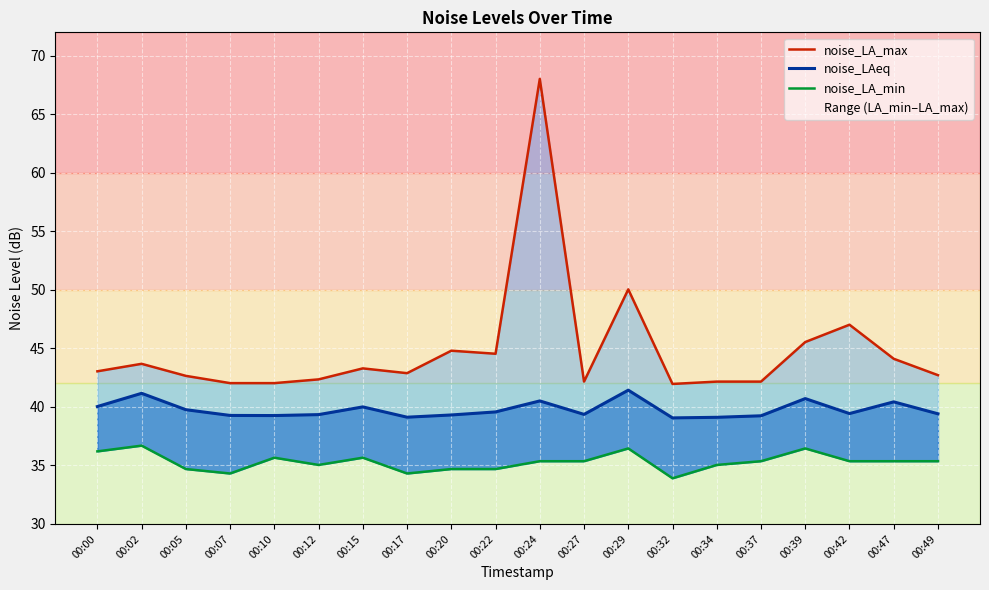

Reading right to left, transcribe all the data shown in this chart.

noise_LA_max: 00:49=42.7	00:47=44.1	00:42=47.0	00:39=45.5	00:37=42.2	00:34=42.2	00:32=42.0	00:29=50.0	00:27=42.2	00:24=68.0	00:22=44.5	00:20=44.8	00:17=42.9	00:15=43.3	00:12=42.4	00:10=42.0	00:07=42.0	00:05=42.6	00:02=43.7	00:00=43.0
noise_LAeq: 00:49=39.4	00:47=40.4	00:42=39.4	00:39=40.7	00:37=39.2	00:34=39.1	00:32=39.1	00:29=41.4	00:27=39.4	00:24=40.5	00:22=39.6	00:20=39.3	00:17=39.1	00:15=40.0	00:12=39.3	00:10=39.3	00:07=39.3	00:05=39.8	00:02=41.2	00:00=40.0
noise_LA_min: 00:49=35.4	00:47=35.4	00:42=35.4	00:39=36.5	00:37=35.4	00:34=35.0	00:32=33.9	00:29=36.5	00:27=35.4	00:24=35.4	00:22=34.7	00:20=34.7	00:17=34.3	00:15=35.7	00:12=35.0	00:10=35.7	00:07=34.3	00:05=34.7	00:02=36.7	00:00=36.2